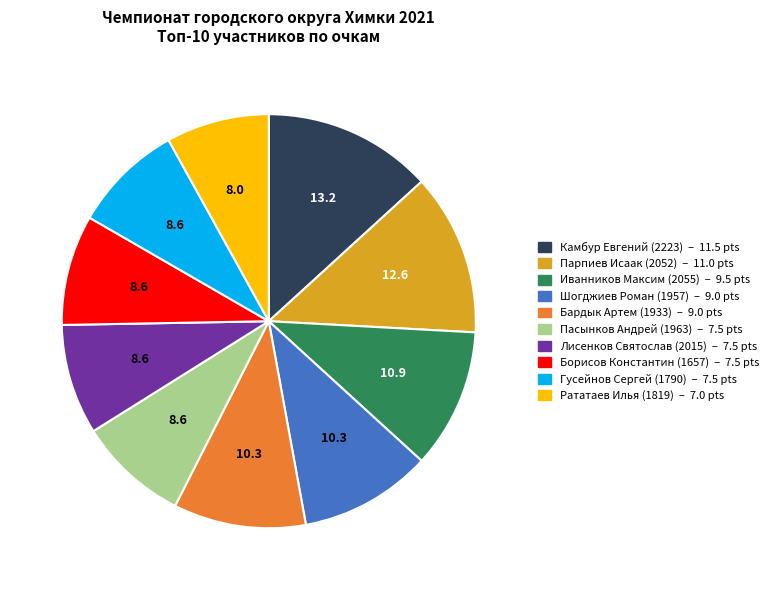

True or false: Камбур Евгений (2223) accounts for 2% of the total.

False